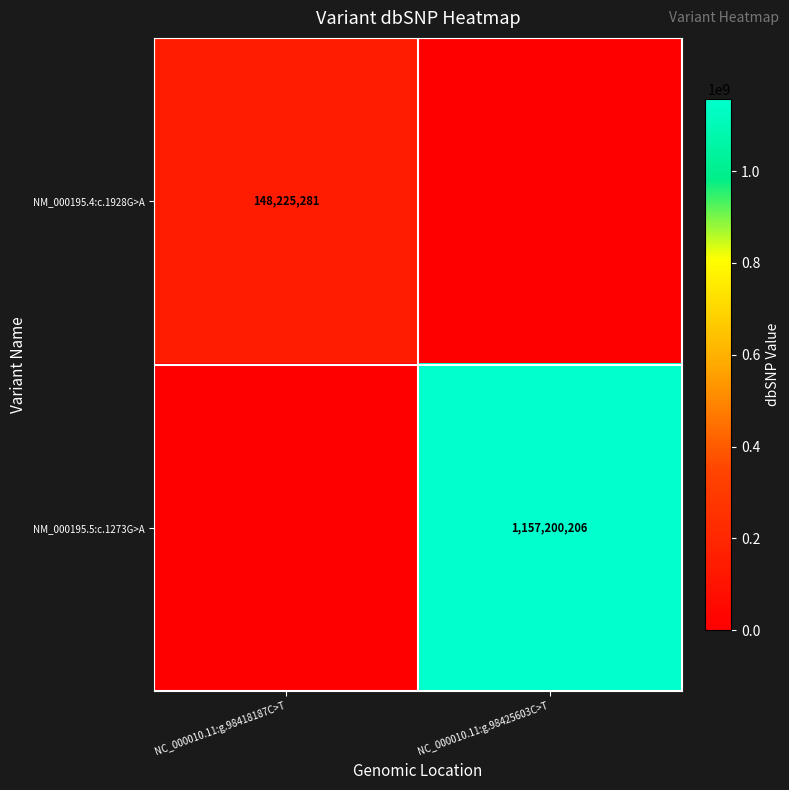

Is the value of NM_000195.4:c.1928G>A at NC_000010.11:g.98418187C>T greater than the value of NM_000195.5:c.1273G>A at NC_000010.11:g.98425603C>T?

No